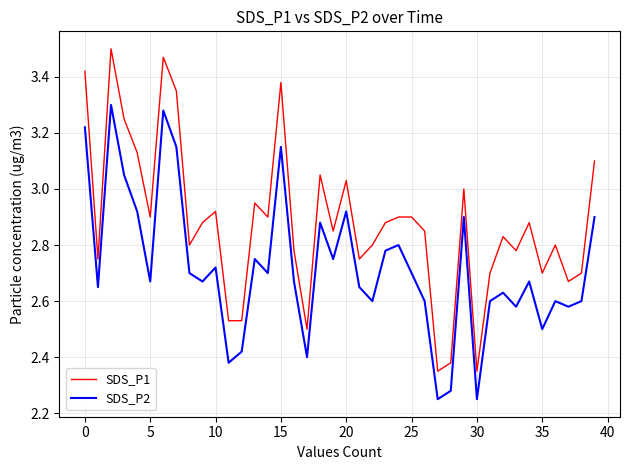

How many distinct data groups are displayed?

2